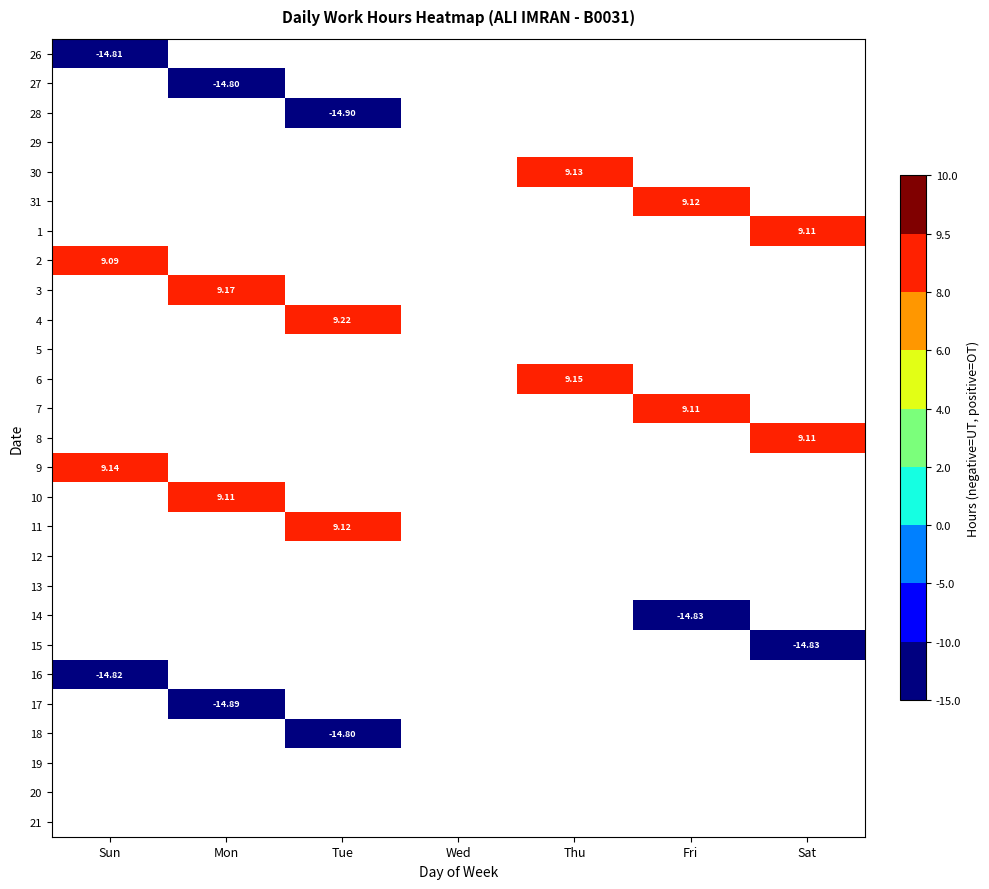

Which has a higher value, Sun or Sat?

Sat